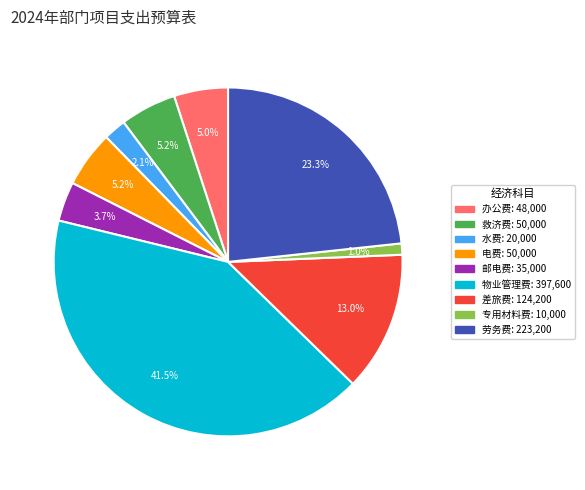

Does 邮电费 account for over 50% of the chart?

No